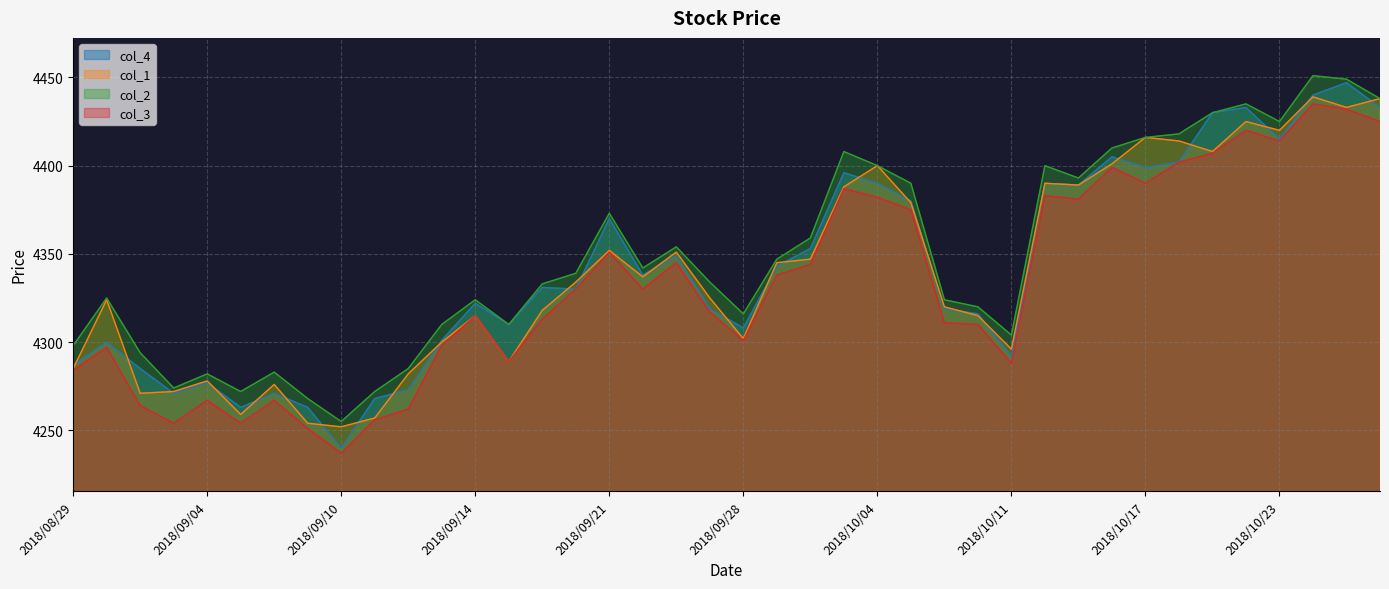

Rank the series at 2018/10/04 from lowest to highest value.

col_3, col_4, col_1, col_2